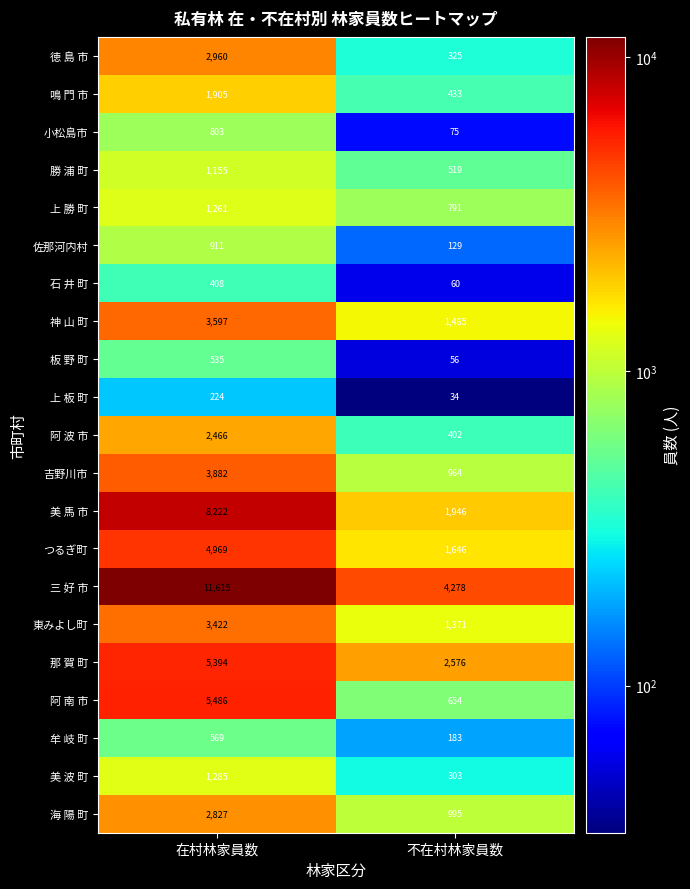

Which series has the largest total across all categories?

三 好 市